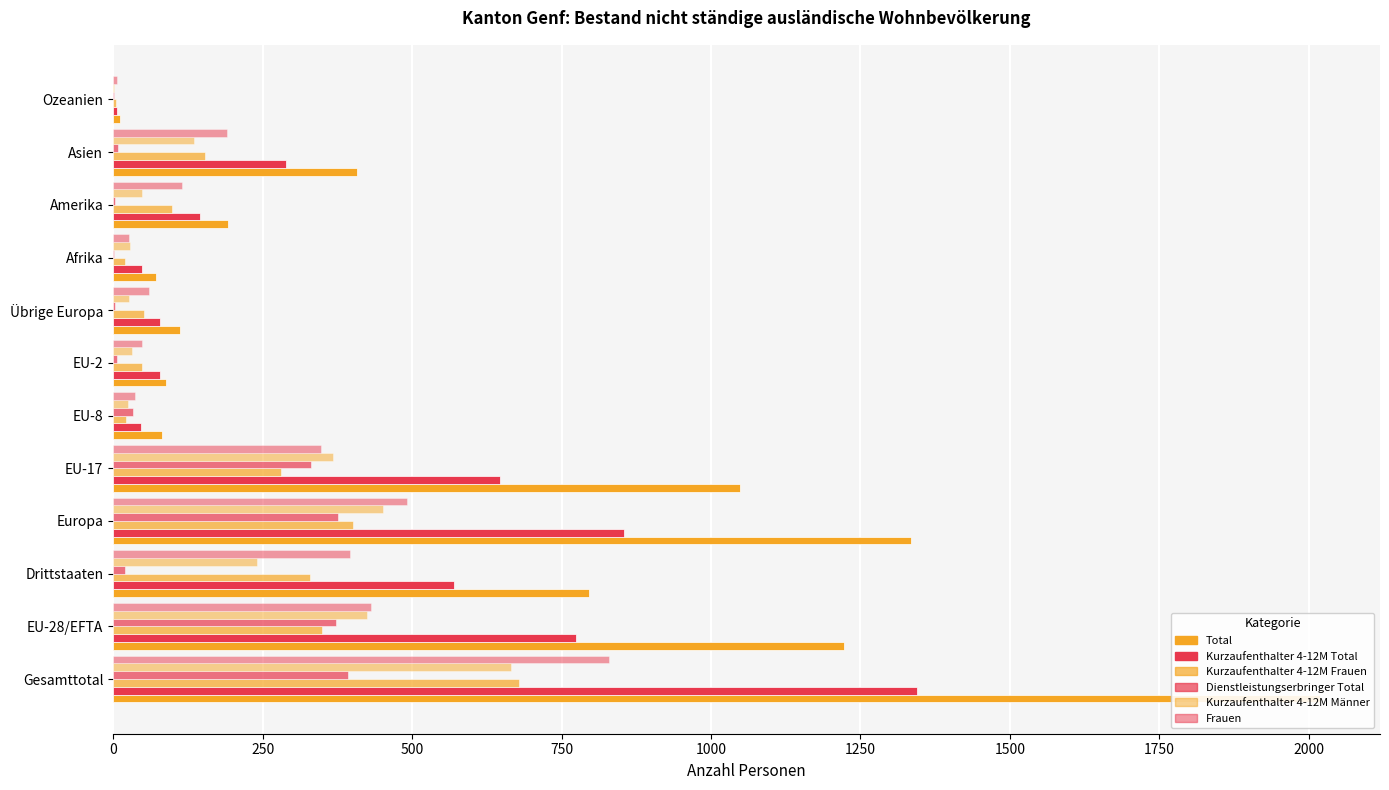

List the series in order of their peak value, highest first.

Total, Kurzaufenthalter 4-12M Total, Frauen, Kurzaufenthalter 4-12M Frauen, Kurzaufenthalter 4-12M Männer, Dienstleistungserbringer Total